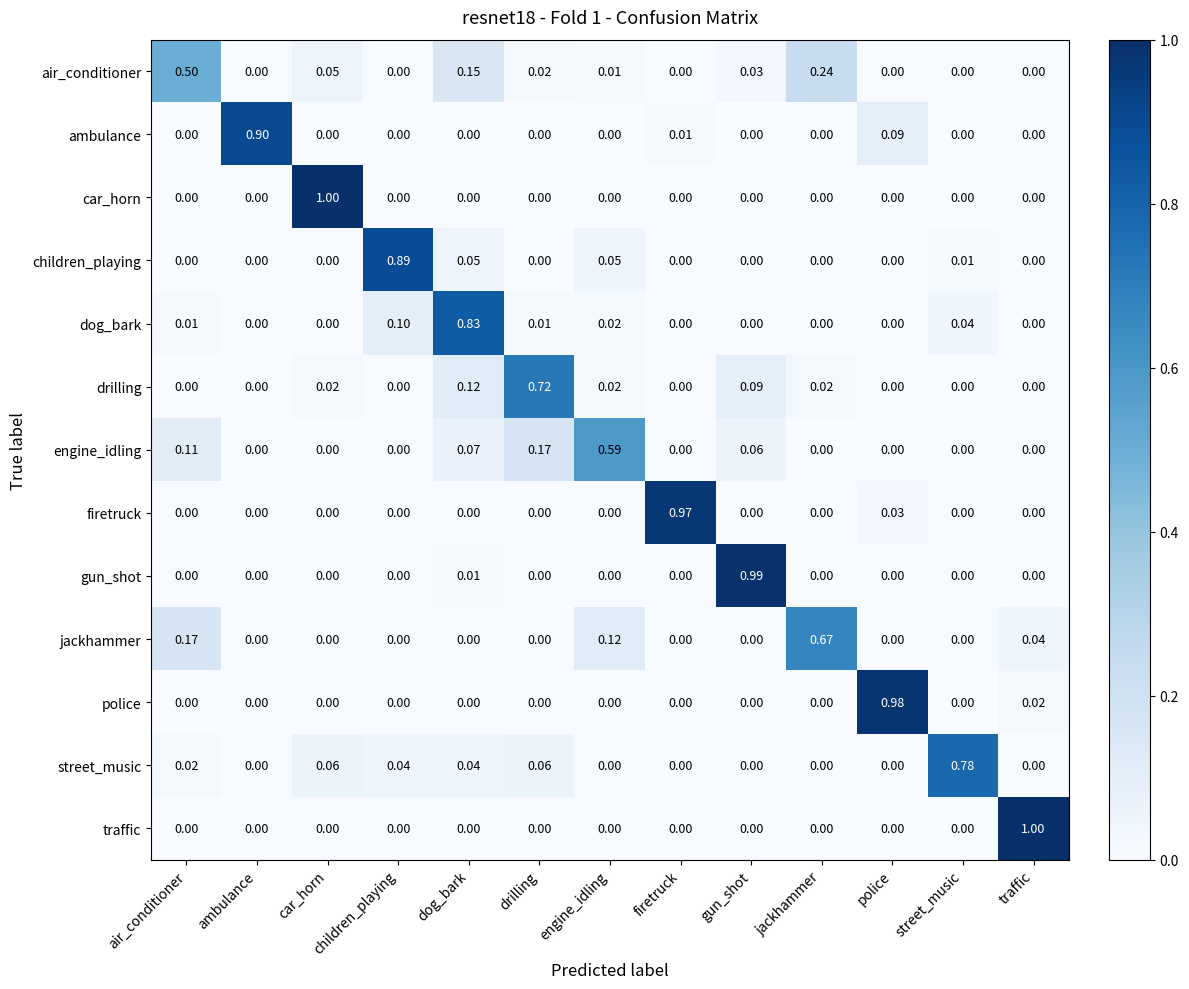

Between engine_idling and firetruck, which series saw the biggest shift?

firetruck